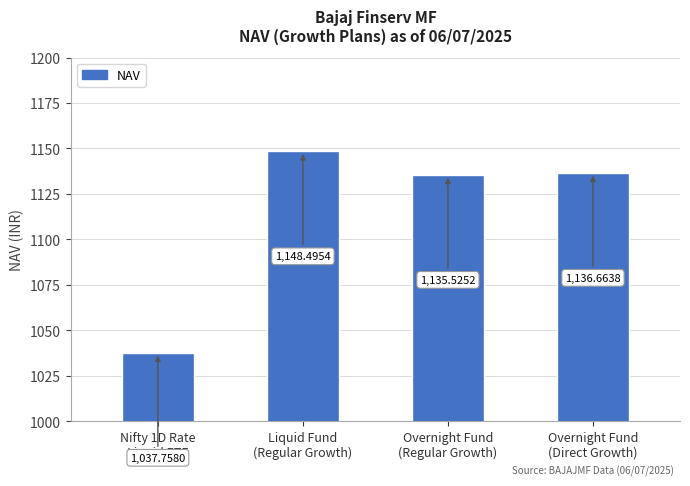

At which label is the value closest to 1093?

Overnight Fund
(Regular Growth)